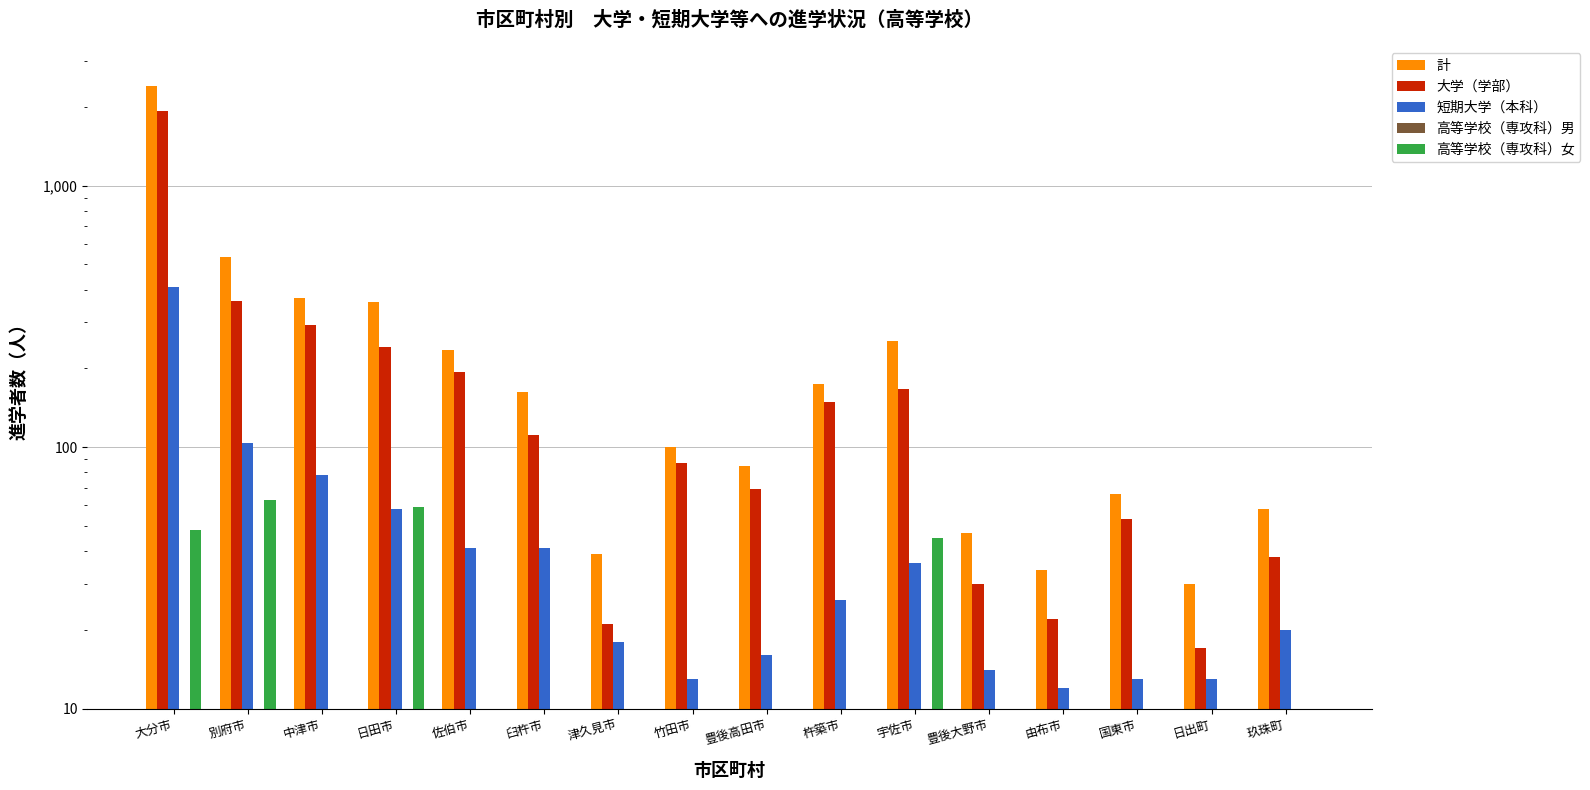

How many series are shown in this chart?

5